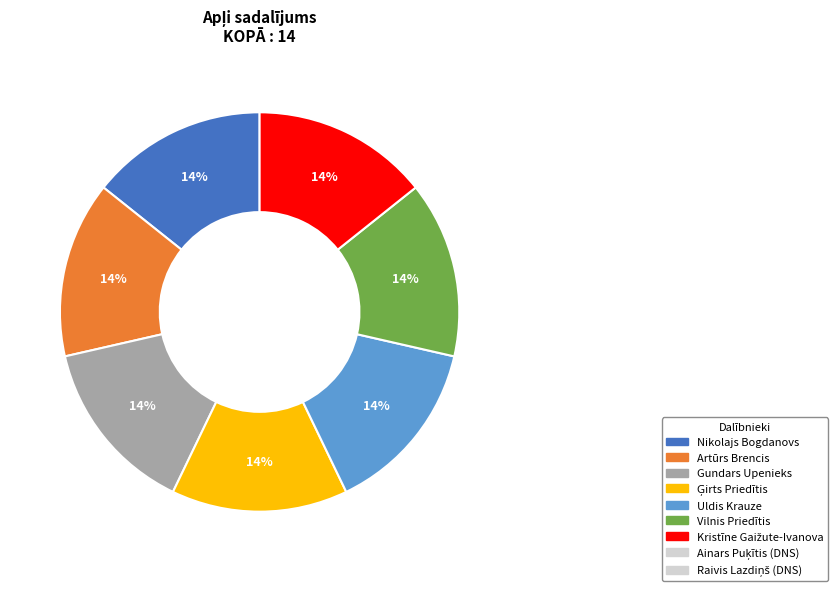

Is there any slice that represents more than half of the pie?

No